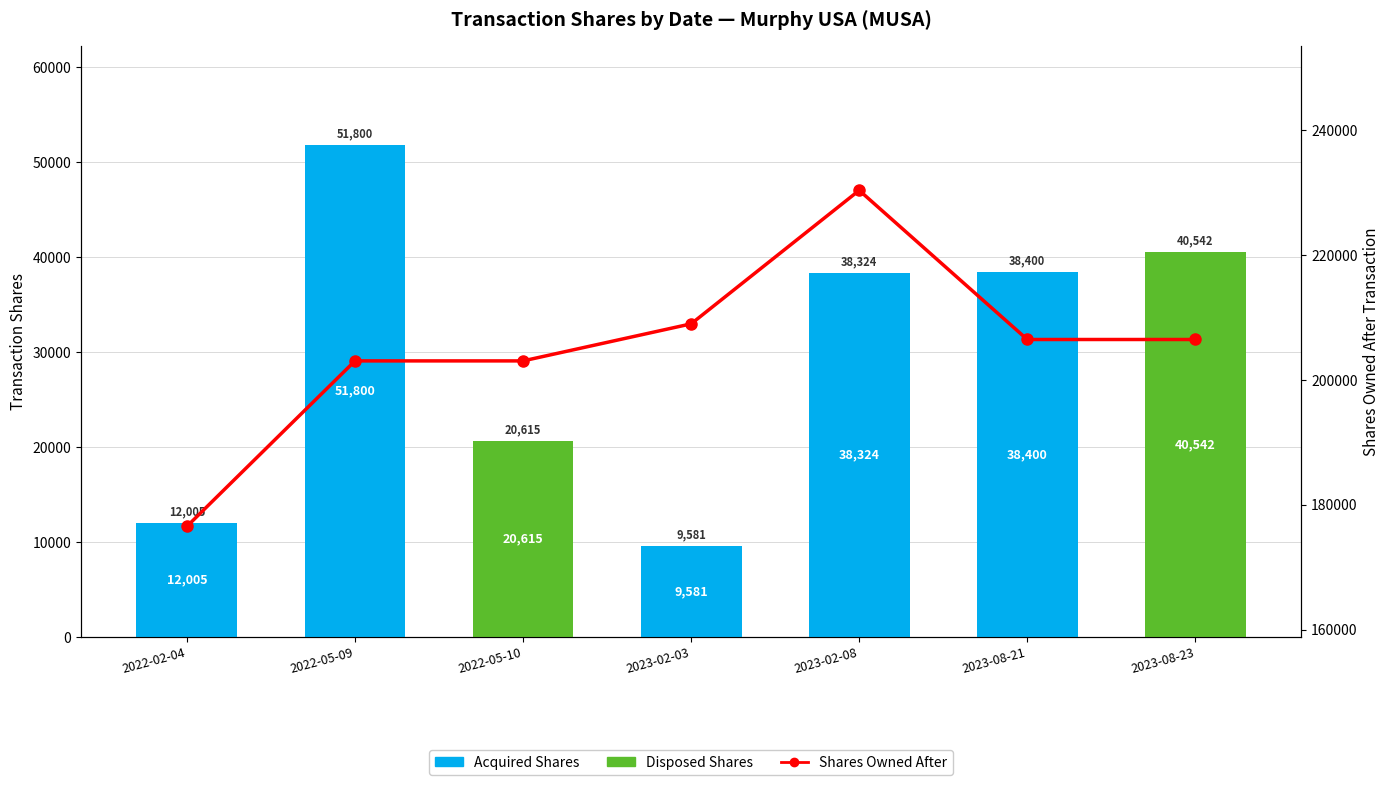

Rank the series at 2023-02-08 from highest to lowest value.

Shares Owned After, Acquired Shares, Disposed Shares